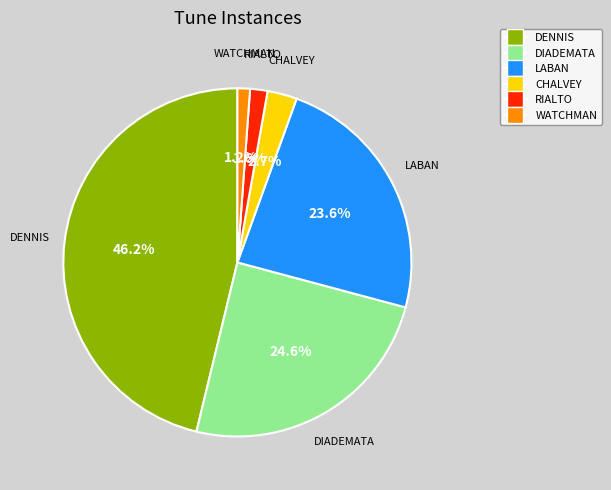

How many slices are in this pie chart?

6